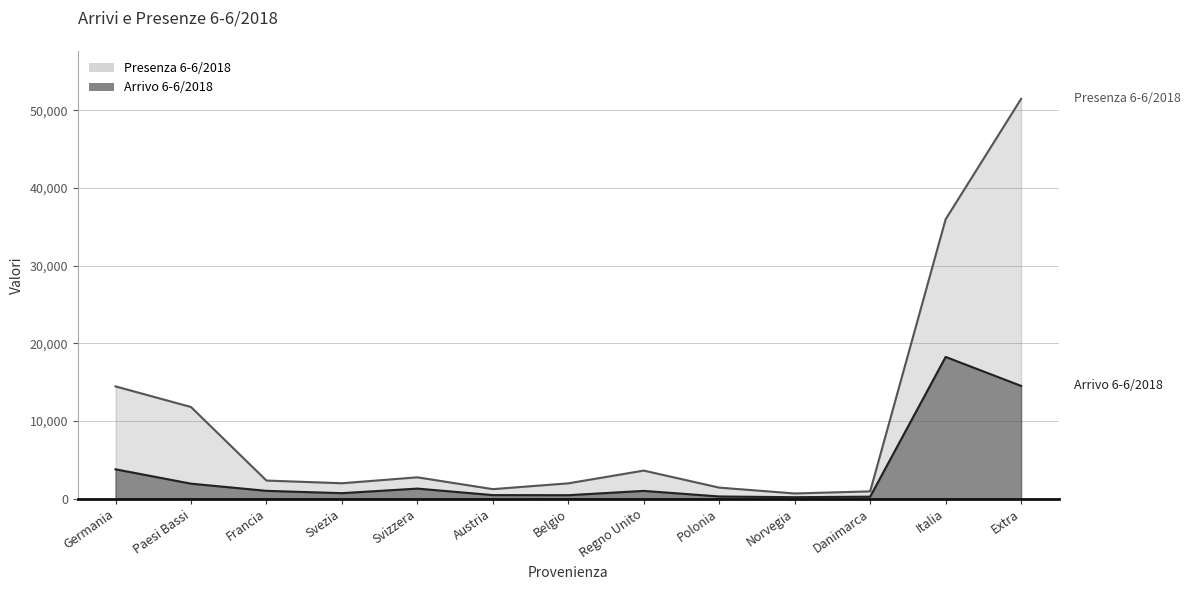

Reading right to left, extract all data points from this chart.

Arrivo 6-6/2018: Extra=14524	Italia=18255	Danimarca=264	Norvegia=194	Polonia=288	Regno Unito=1007	Belgio=452	Austria=465	Svizzera=1302	Svezia=714	Francia=1013	Paesi Bassi=1937	Germania=3787
Presenza 6-6/2018: Extra=51475	Italia=35977	Danimarca=944	Norvegia=676	Polonia=1427	Regno Unito=3620	Belgio=1979	Austria=1232	Svizzera=2753	Svezia=1990	Francia=2338	Paesi Bassi=11808	Germania=14461